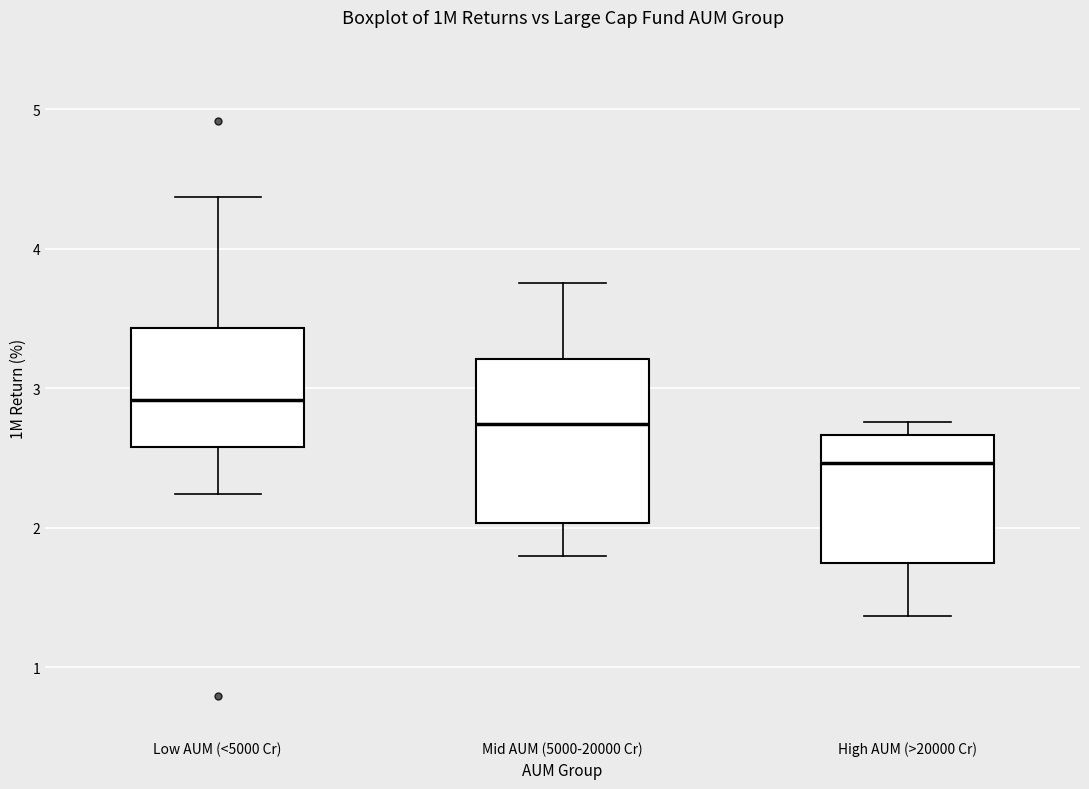

Reading left to right, read every box against the y-axis: the position of its median line, the range the box covers, and the ends of its whiskers. The values are not printed on the chart, so give them approximately, as read against the axis.

Low AUM (<5000 Cr): median 2.9, box 2.6 to 3.4, whiskers 2.2 to 4.4
Mid AUM (5000-20000 Cr): median 2.7, box 2.0 to 3.2, whiskers 1.8 to 3.8
High AUM (>20000 Cr): median 2.5, box 1.7 to 2.7, whiskers 1.4 to 2.8